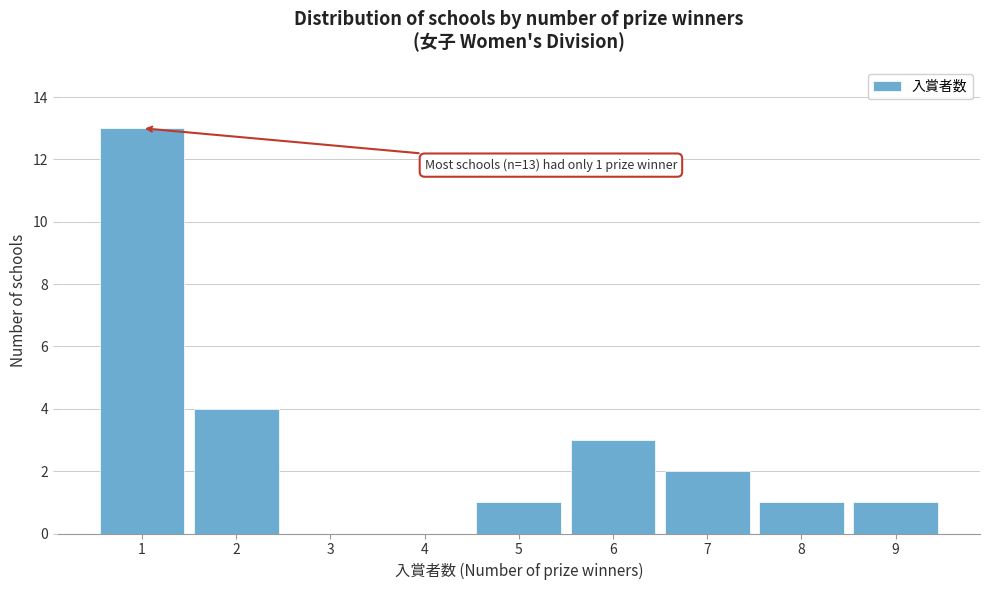

Over which range of the x-axis is the bar tallest?

0.5 to 1.5